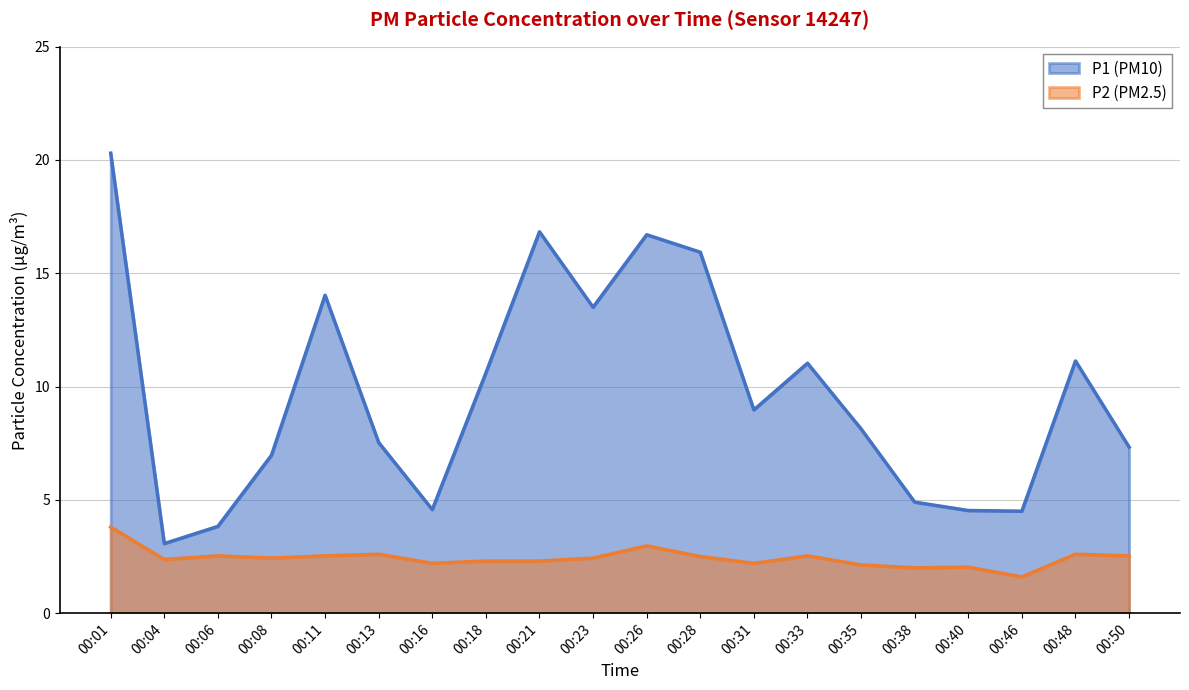

True or false: P2 and P1 intersect in this chart.

False